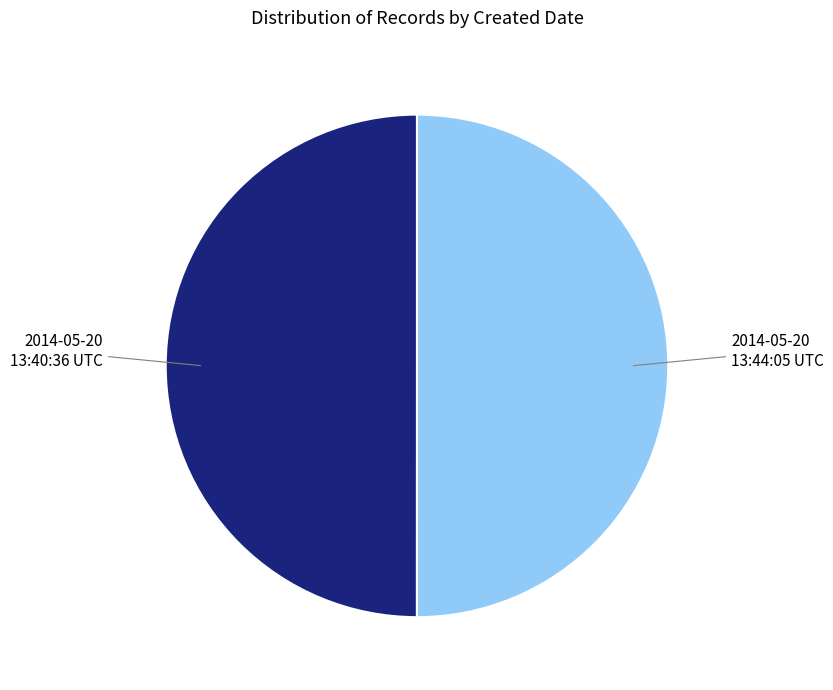

What is the smallest slice in the pie chart?

2014-05-20 13:40:36 UTC